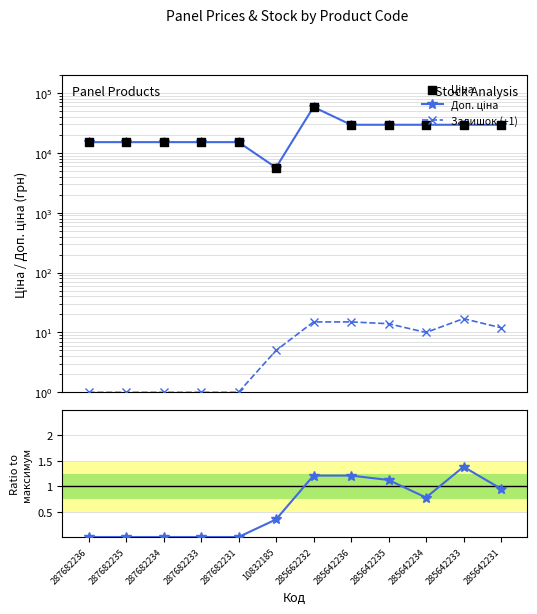

Which series contains the lowest Y value?

Залишок ratio